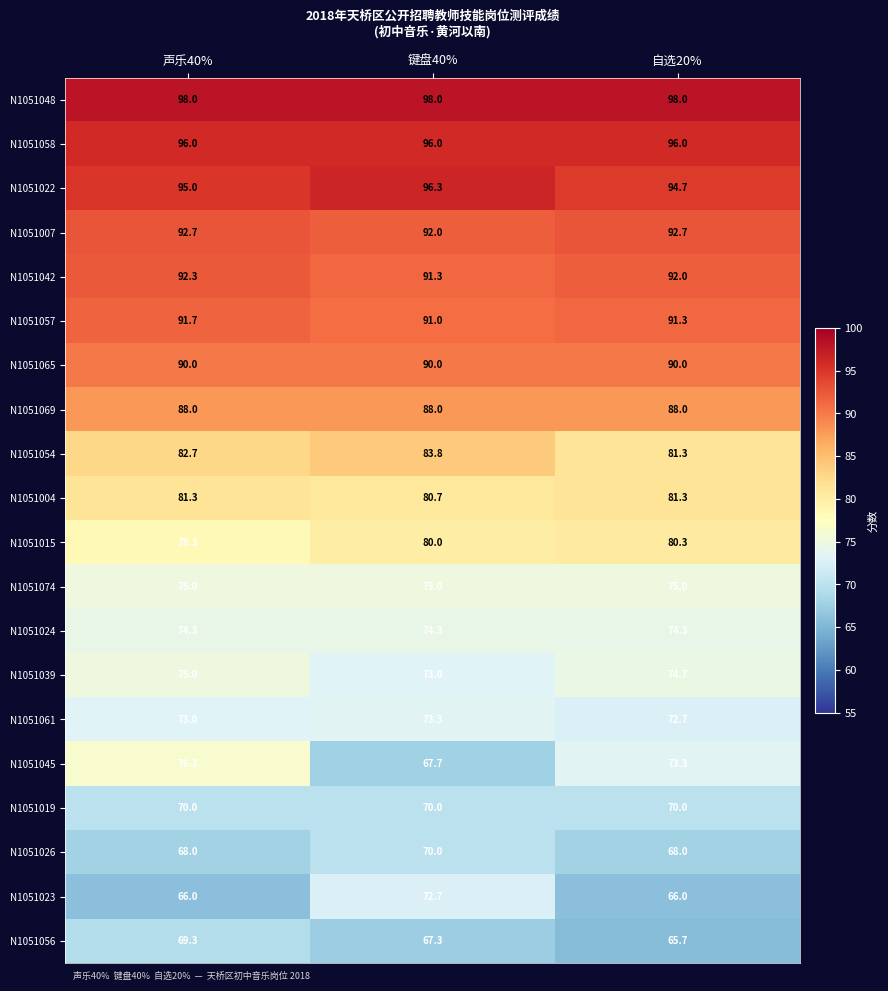

Which series has the widest spread of values?

N1051045